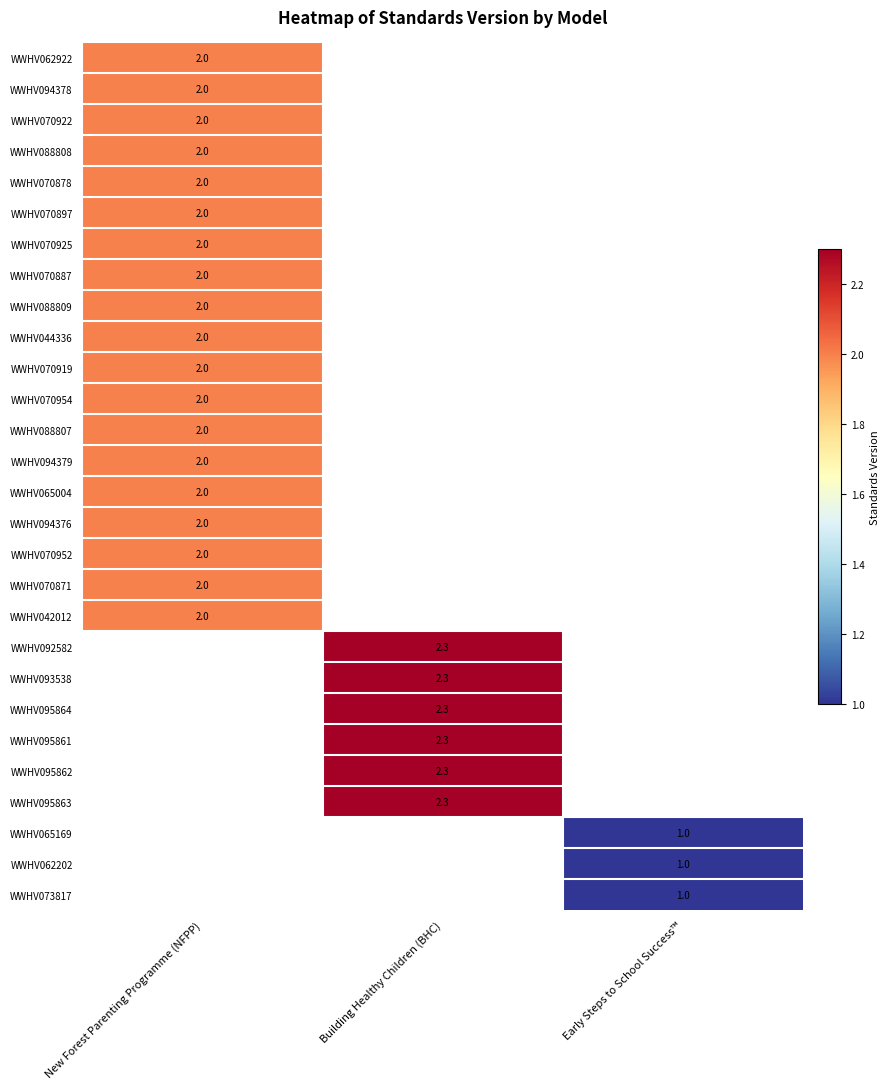

The value of WWHV070925 at New Forest Parenting Programme (NFPP) is 2.0. True or false?

True